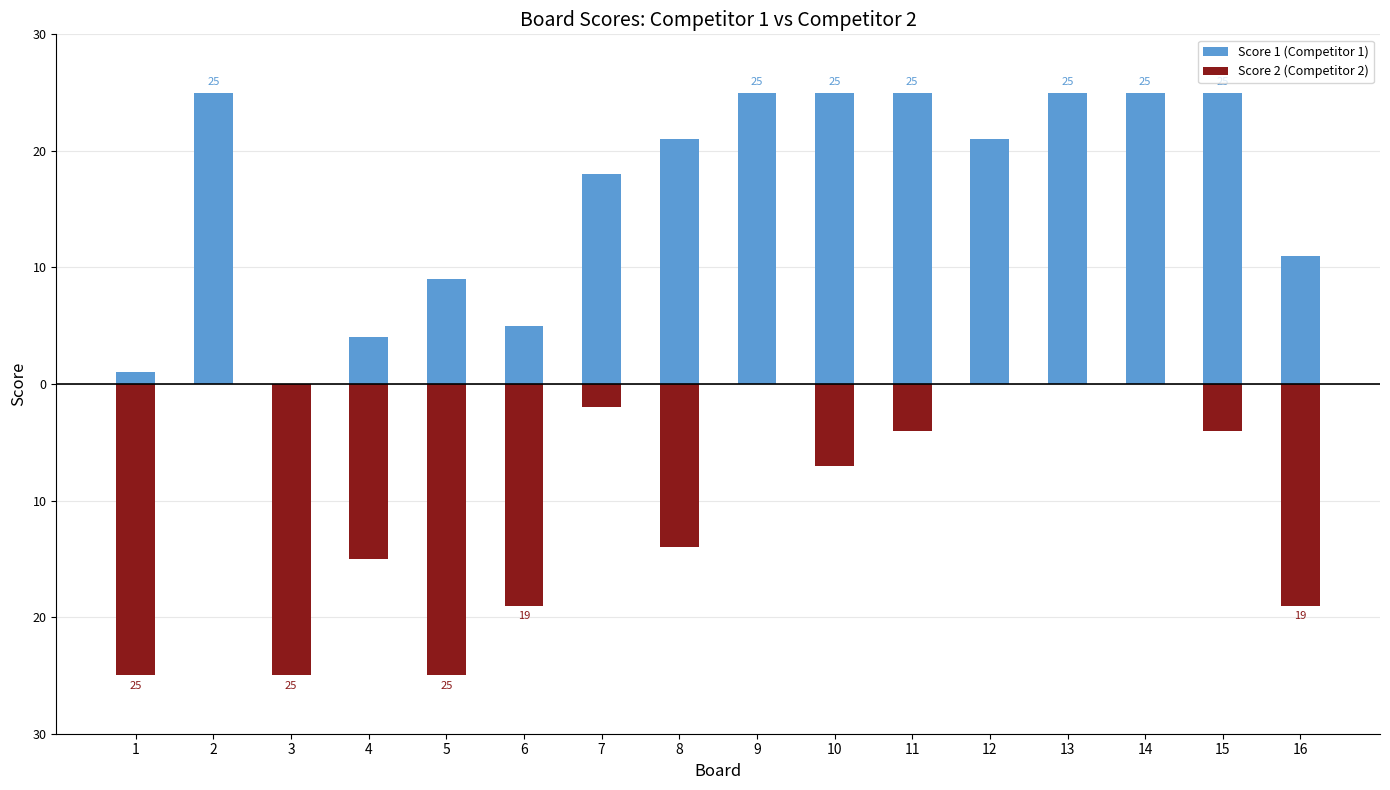

What is the total value across all series at 7?

16